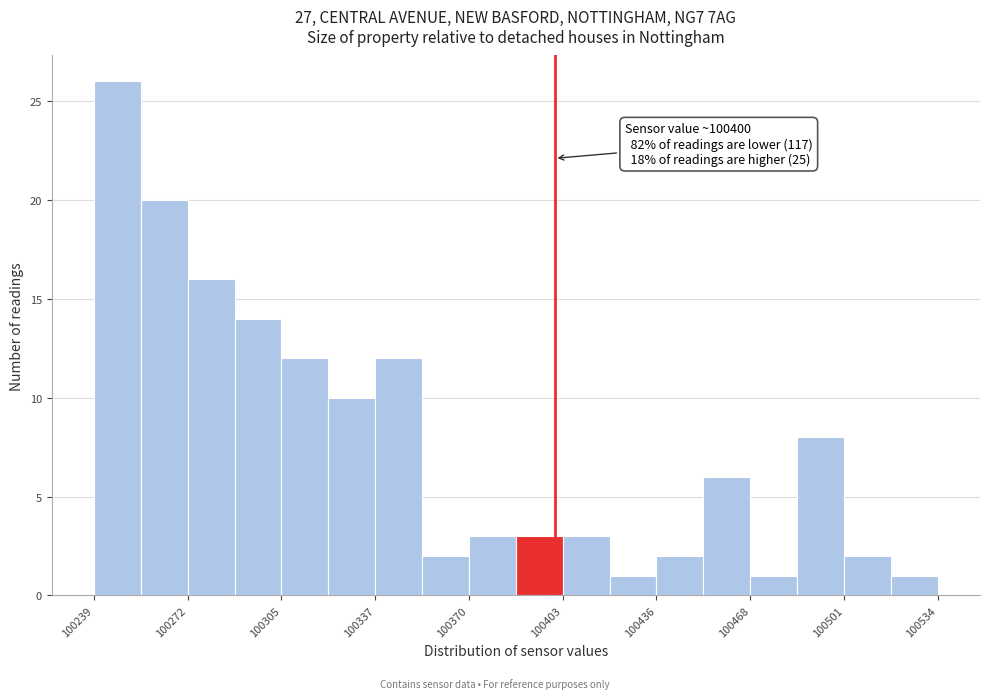

Read against the x-axis, roughly where is the centre of the tallest bar?

100245